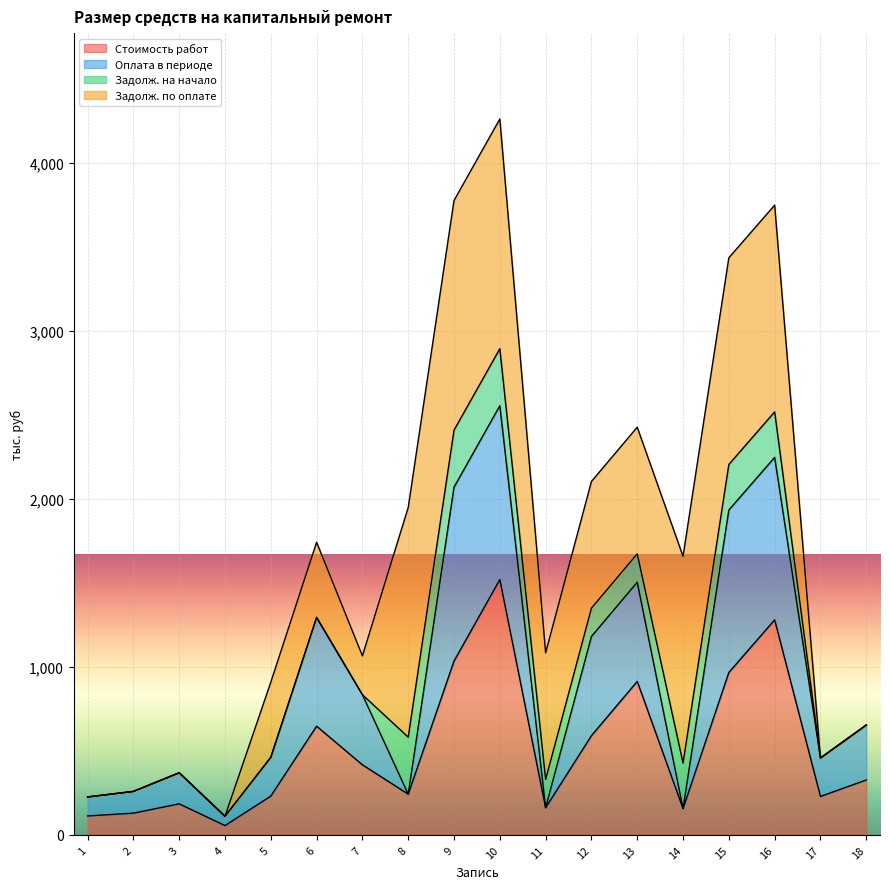

At which category does Оплата в периоде reach its first local peak?

3